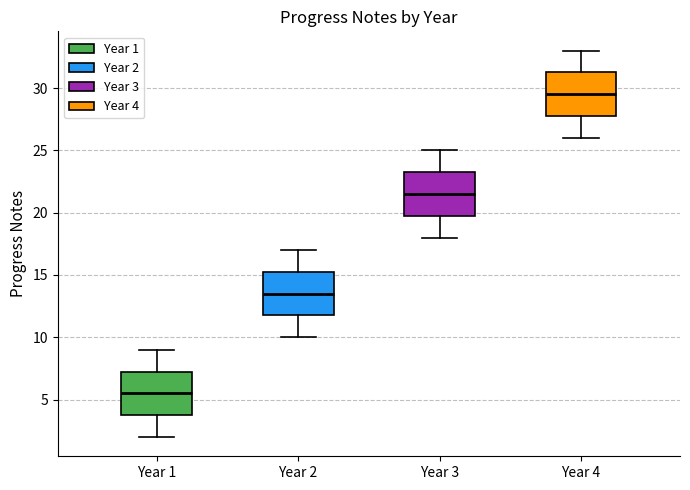

Reading left to right, read every box against the y-axis: the position of its median line, the range the box covers, and the ends of its whiskers. The values are not printed on the chart, so give them approximately, as read against the axis.

Year 1: median 5.5, box 4.0 to 7.5, whiskers 2.0 to 9.0
Year 2: median 13.5, box 12.0 to 15.5, whiskers 10.0 to 17.0
Year 3: median 21.5, box 20.0 to 23.5, whiskers 18.0 to 25.0
Year 4: median 29.5, box 28.0 to 31.5, whiskers 26.0 to 33.0